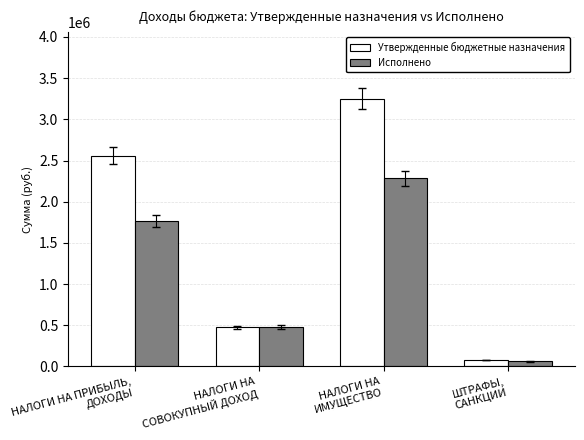

How many bars are there in total?

8